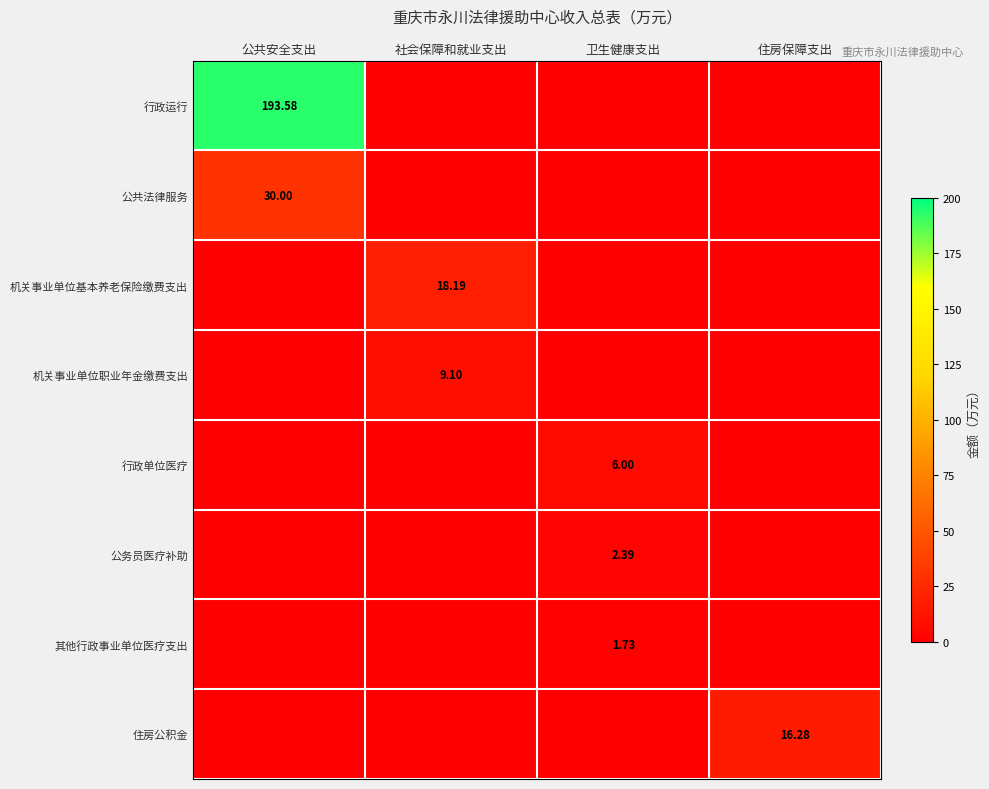

What is the highest value of the 行政单位医疗 series?

6.0